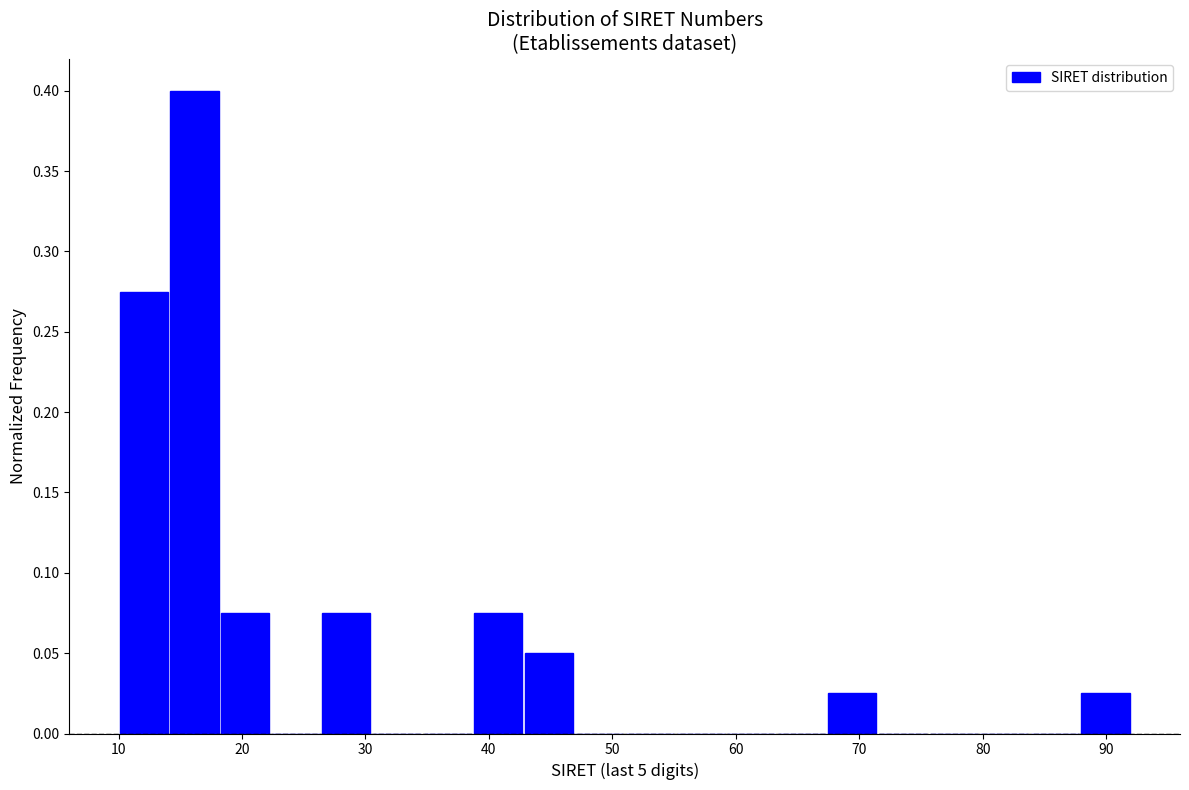

Which range on the x-axis has the tallest bar?

14.1 to 18.2